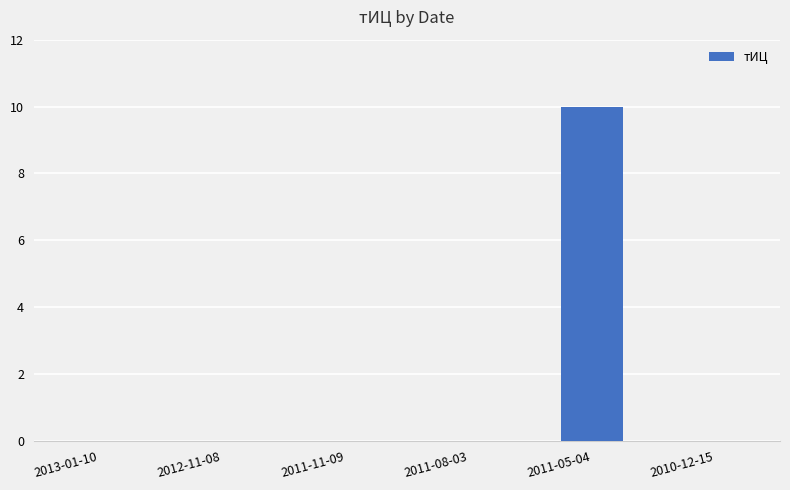

Reading left to right, transcribe all the data shown in this chart.

2013-01-10=0	2012-11-08=0	2011-11-09=0	2011-08-03=0	2011-05-04=10	2010-12-15=0